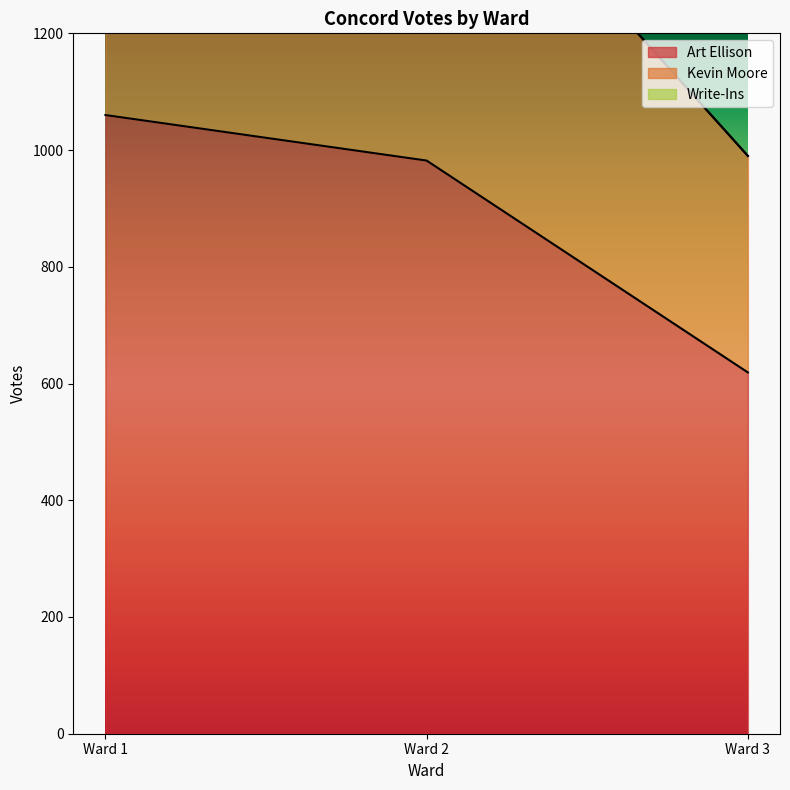

Reading right to left, list all the values displayed in this chart.

Art Ellison: Ward 3=619	Ward 2=982	Ward 1=1060
Kevin Moore: Ward 3=990	Ward 2=1604	Ward 1=1781